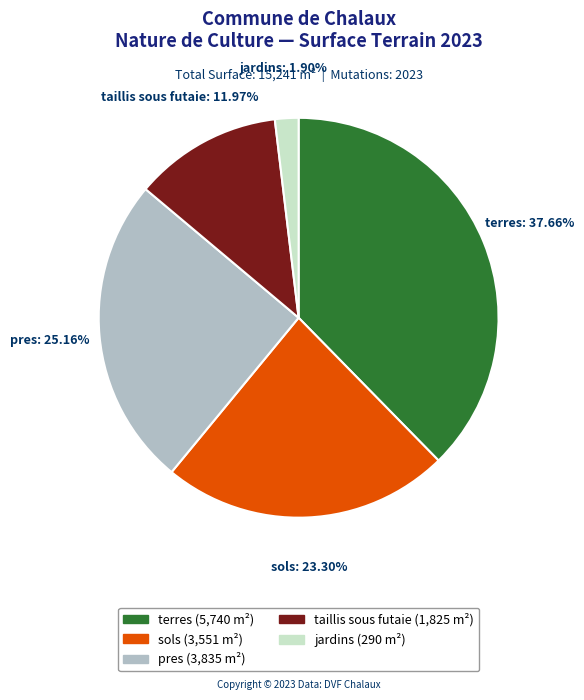

Count the number of slices in the pie.

5